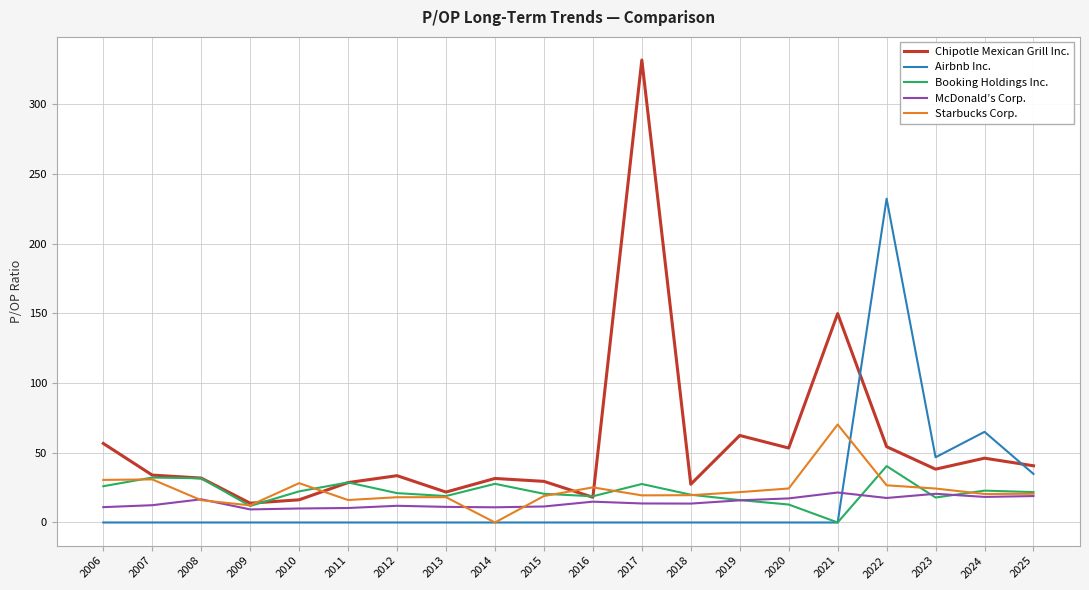

Read the Booking Holdings Inc. value at 2016.

18.8